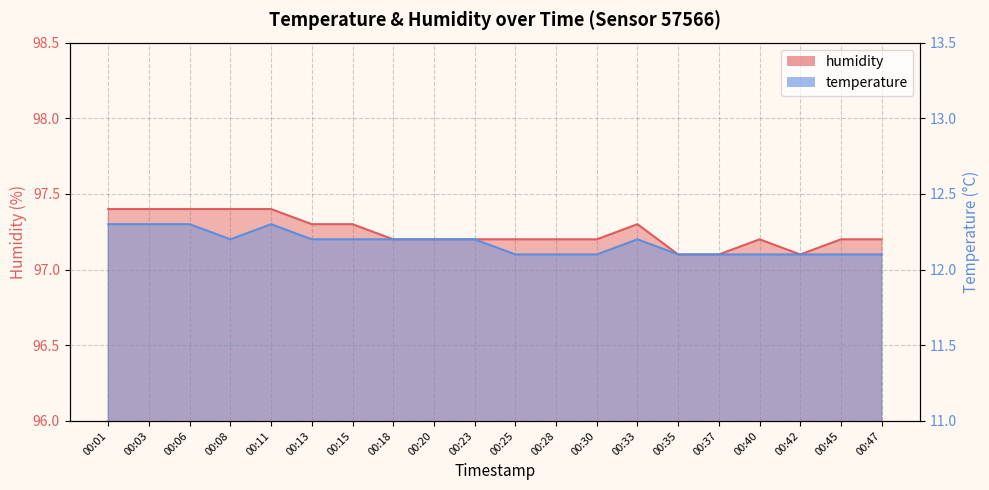

What are all the series names shown in the legend?

temperature, humidity